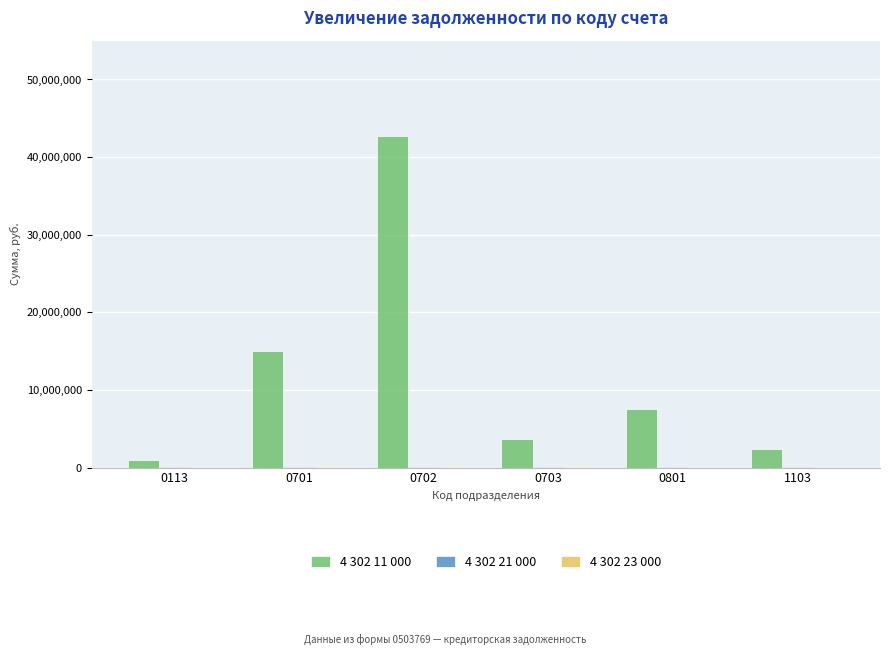

Which series has the largest total across all categories?

4 302 11 000